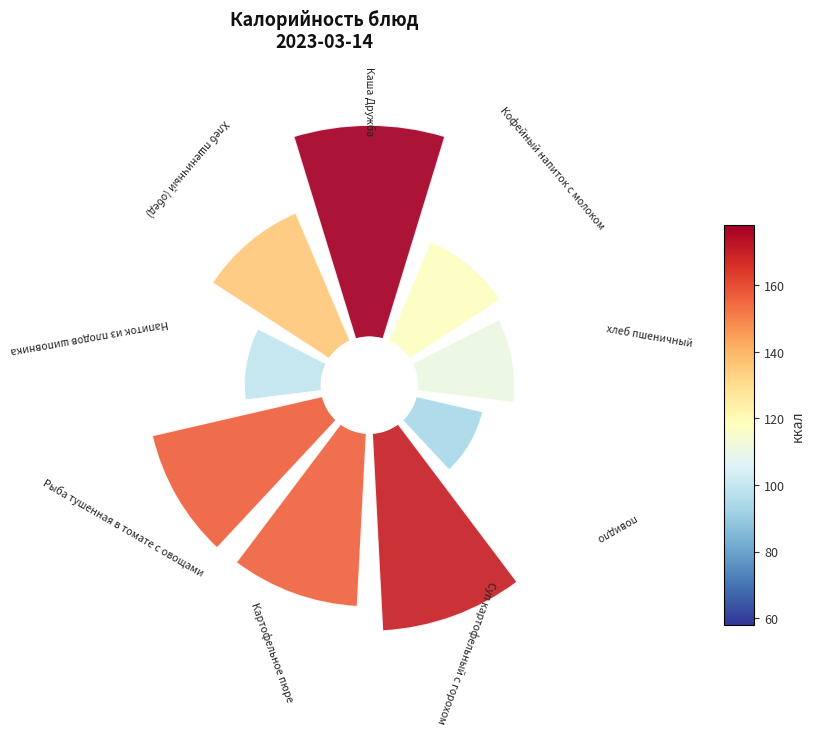

To the nearest percent, what is the difference between the largest and smallest slice percentages?

11%